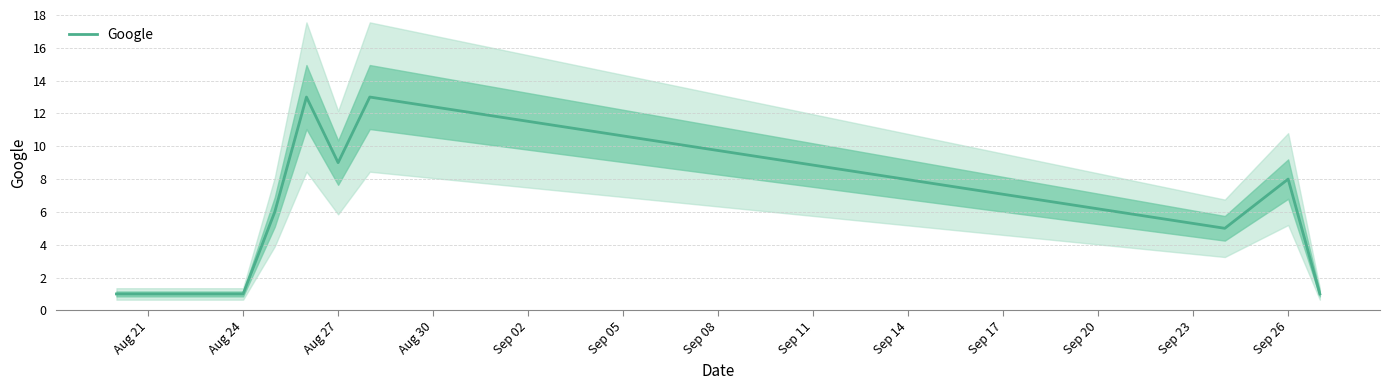

Reading left to right, list all the values displayed in this chart.

1	1	1	6	13	9	13	5	8	1